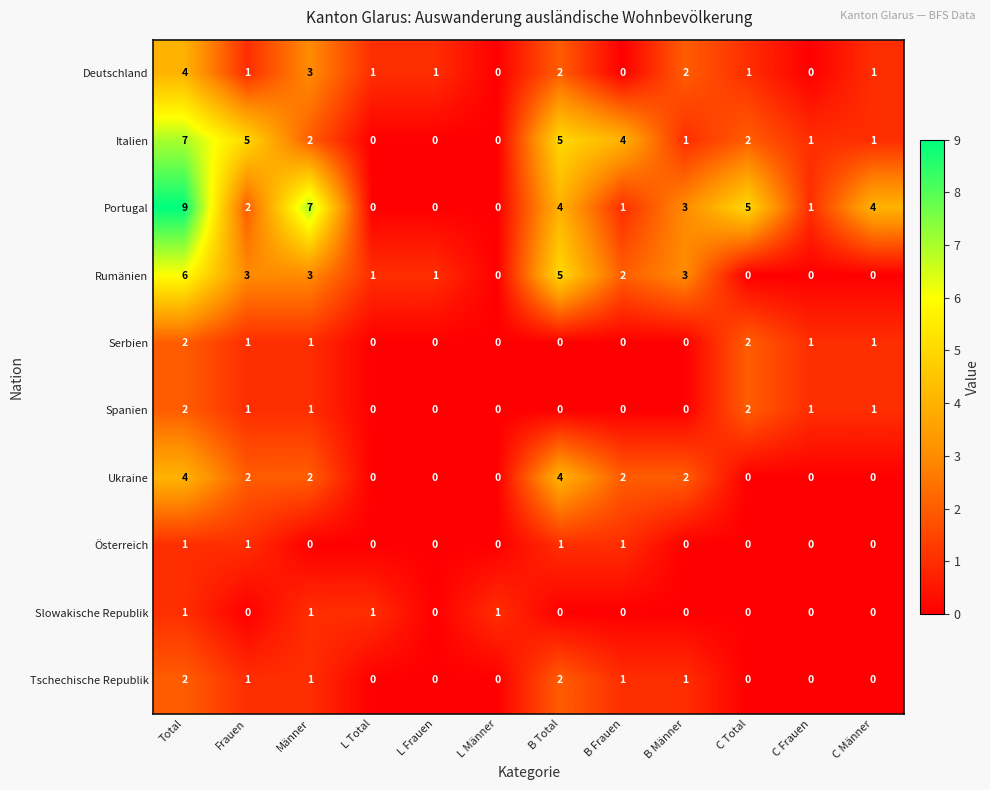

Which series changed the most between B Total and C Frauen?

Rumänien